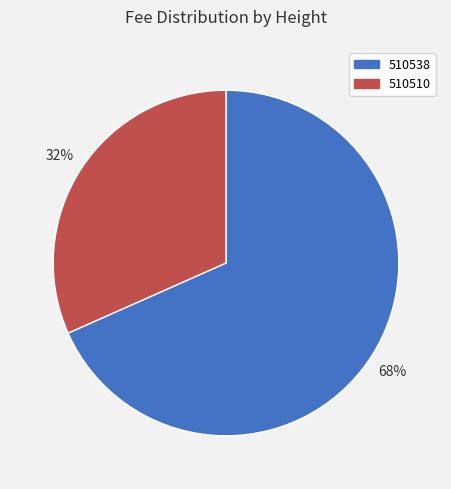

Do 510510 and 510538 together represent more than half of the pie?

Yes